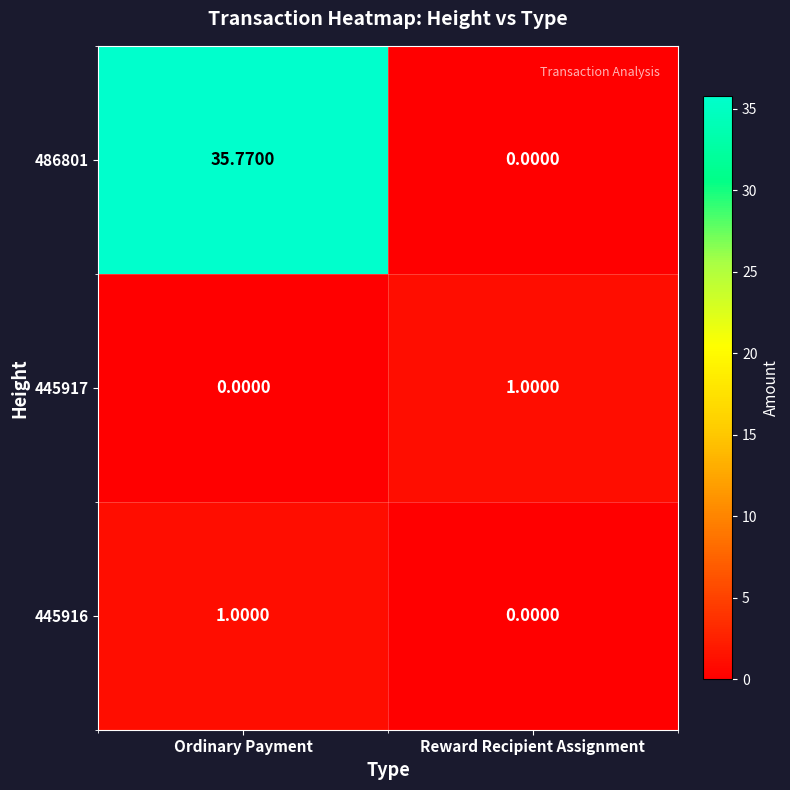

At which label is 445916 closest to 0?

Reward Recipient Assignment